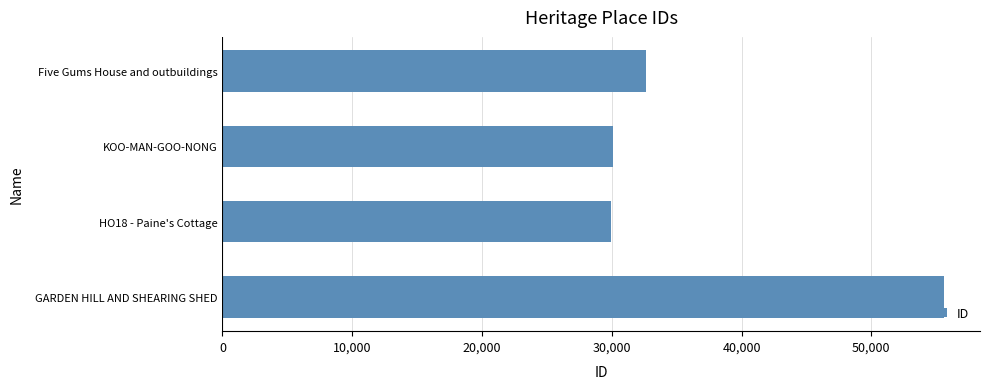

Does the chart contain stacked bars?

No